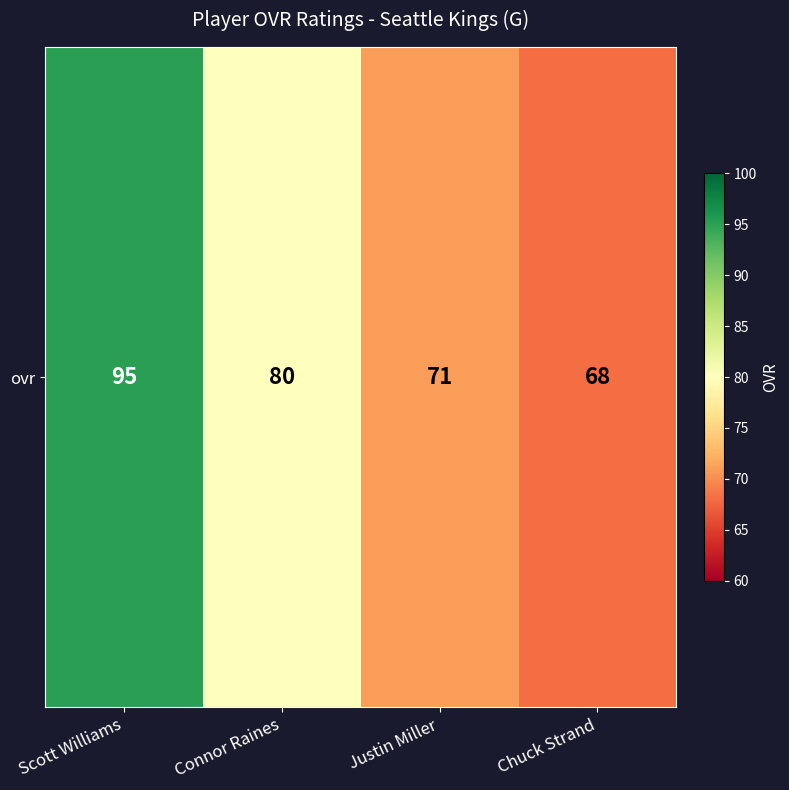

Which label corresponds to the largest value in the chart?

Scott Williams